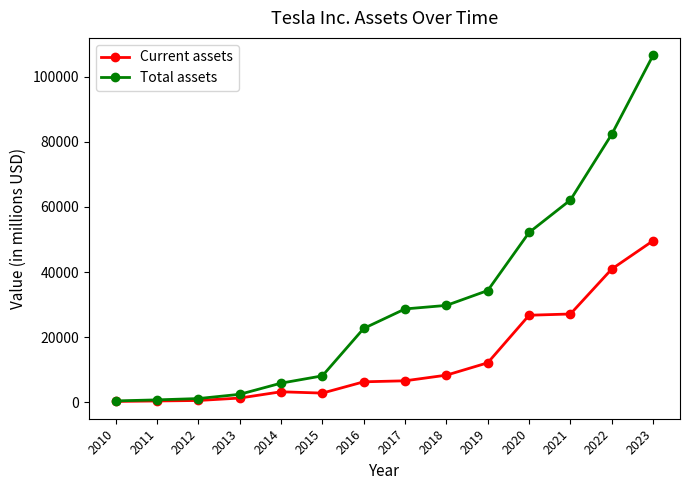

The Current assets series shows 6260 at 2016. True or false?

True